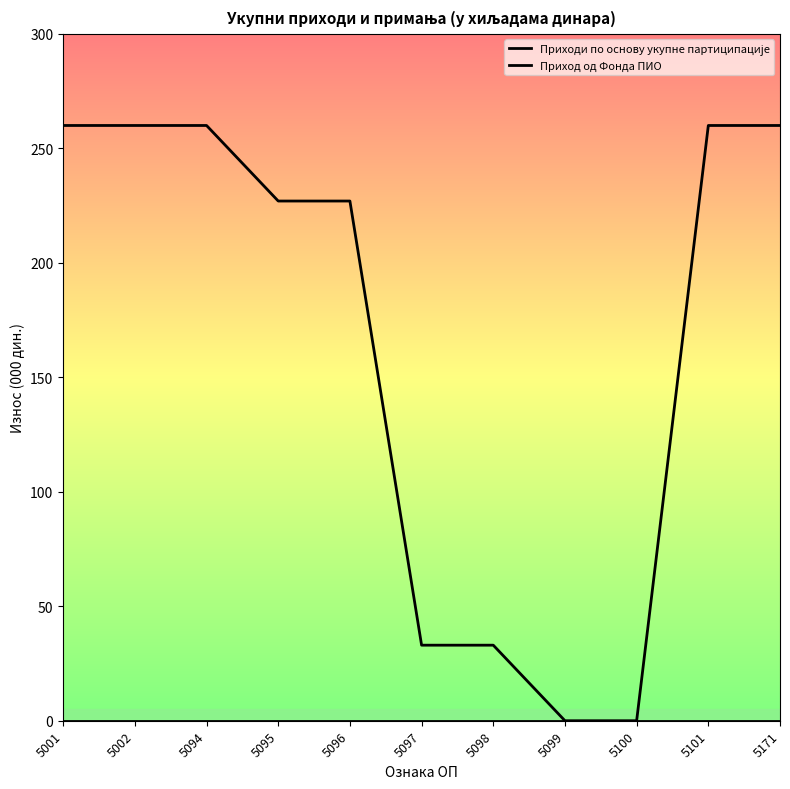

Reading left to right, transcribe all the data shown in this chart.

Приходи по основу укупне партиципације: 0	0	0	0	0	0	0	0	0	0	0
Приход од Фонда ПИО: 260	260	260	227	227	33	33	0	0	260	260